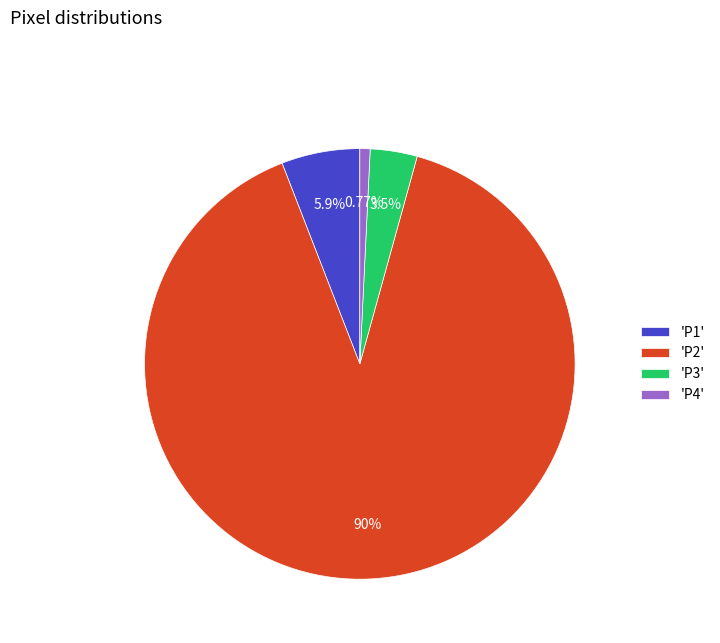

Which category has the smallest portion of the pie?

'P4'